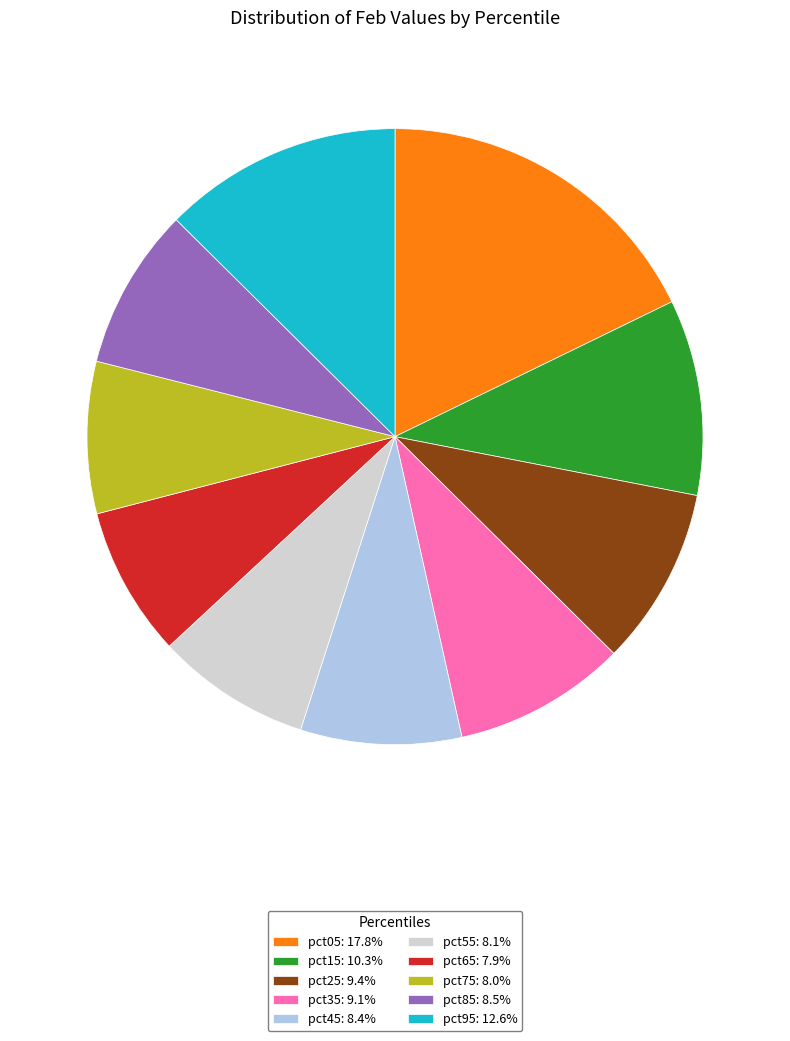

Does pct75: 8.0% represent more than half of the total?

No